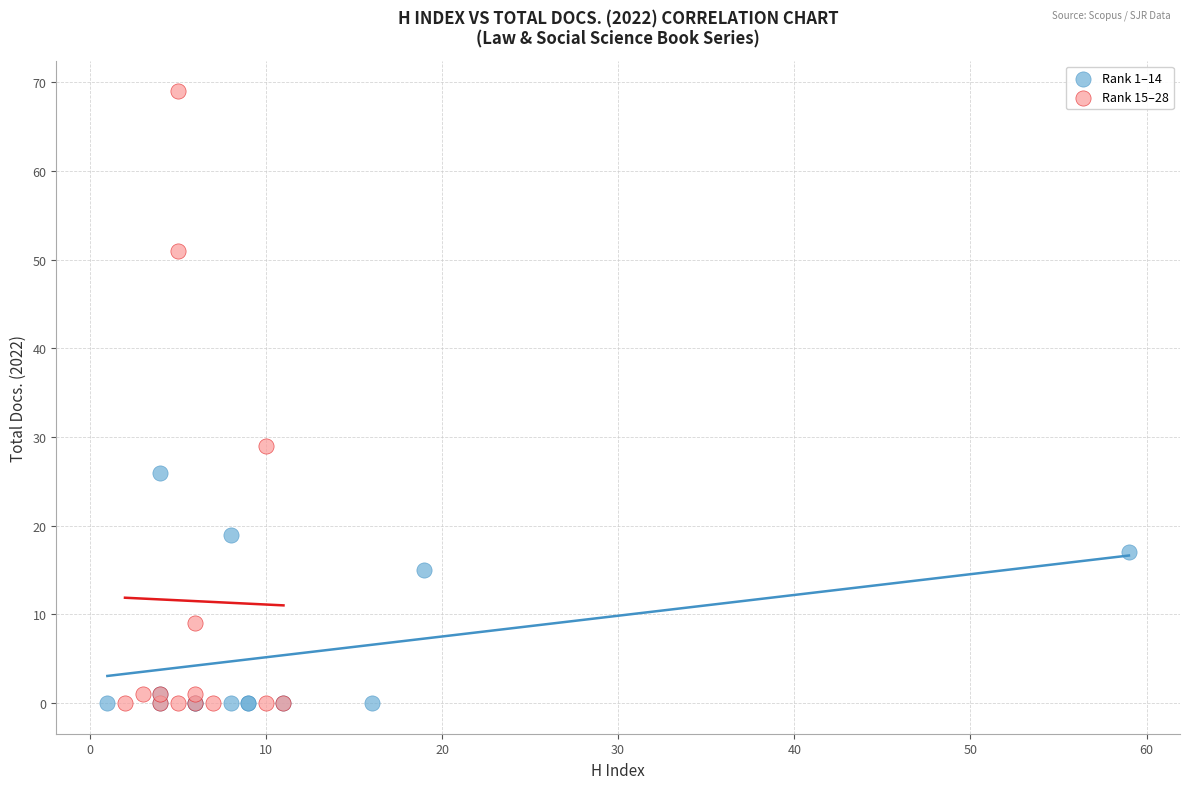

Which series has the widest spread of Y values?

Rank 15–28